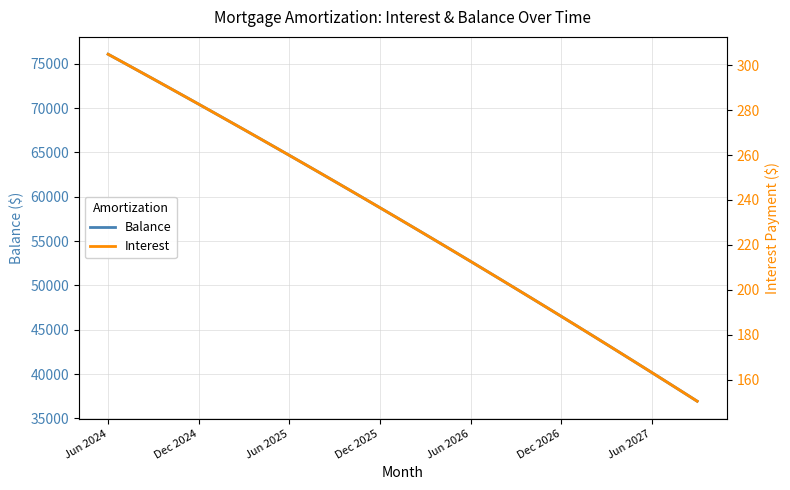

How many lines are shown in the chart?

2